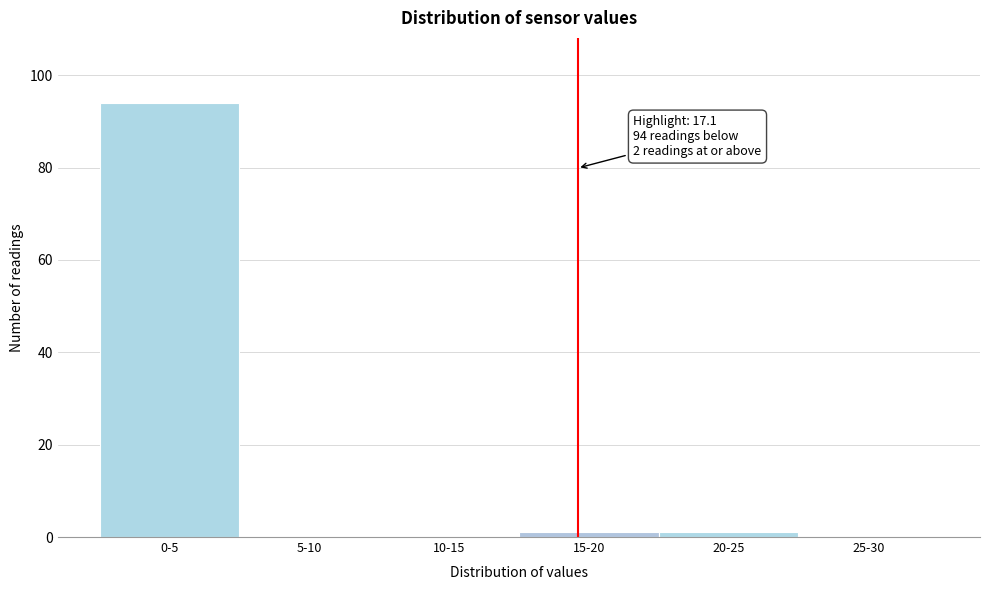

Reading left to right, list all the values displayed in this chart.

0-5=94	5-10=0	10-15=0	15-20=1	20-25=1	25-30=0